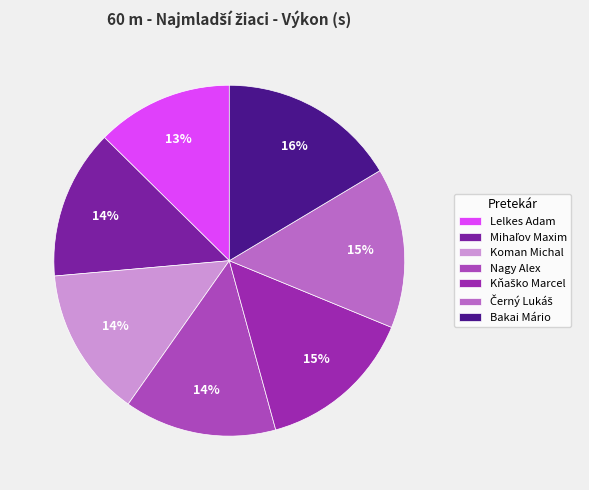

To the nearest percent, what is the average slice percentage?

14%